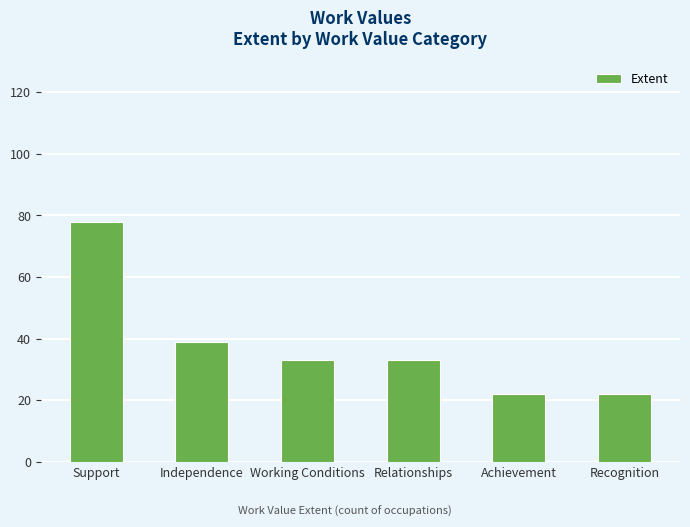

Read the value at Achievement, to the nearest 5.

20